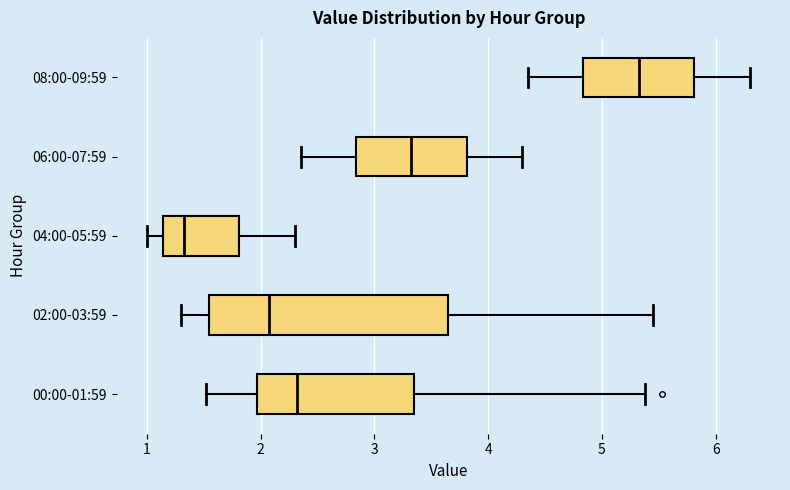

Which box is the widest, from its left edge to its right edge?

02:00-03:59